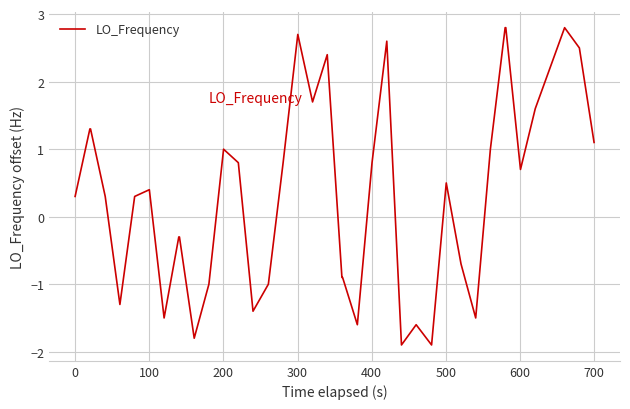

What is the difference between the maximum and minimum values?

4.7